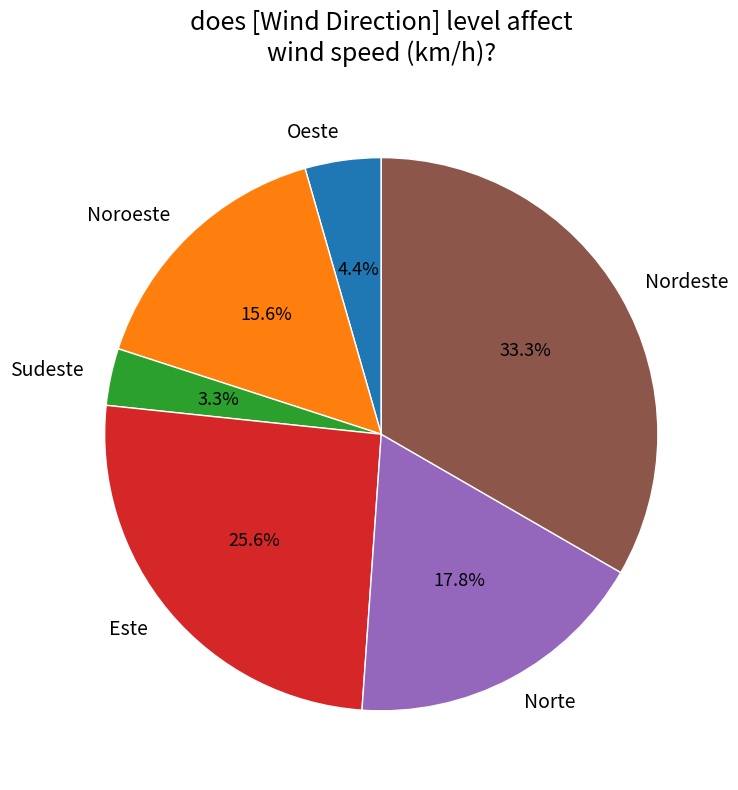

What is the smallest slice in the pie chart?

Sudeste